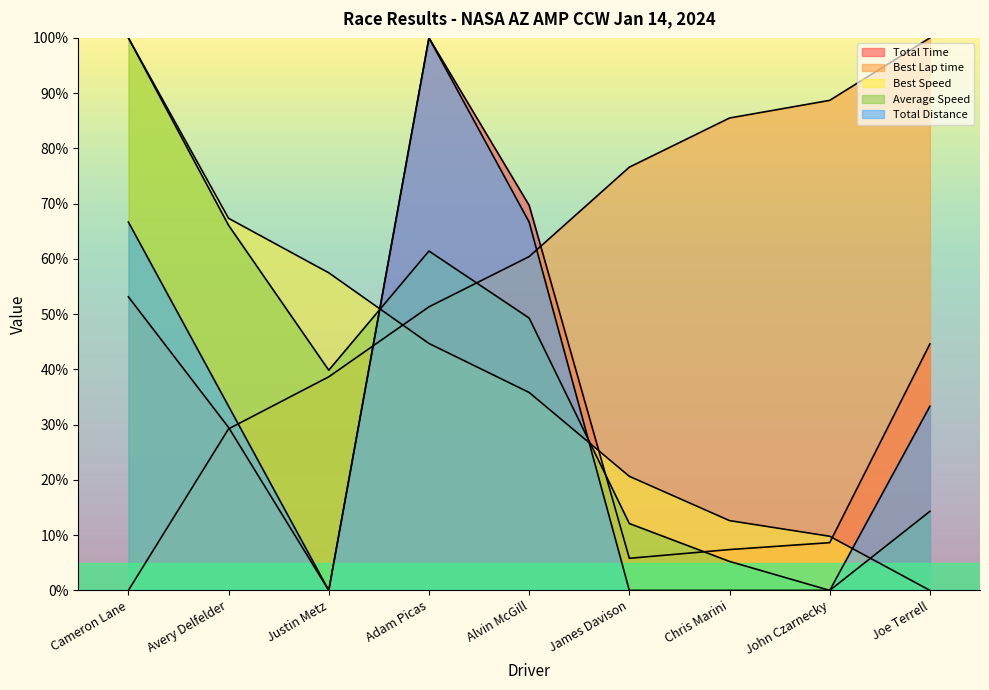

Is it true that Best Lap time equals 45.1 at Joe Terrell?

False